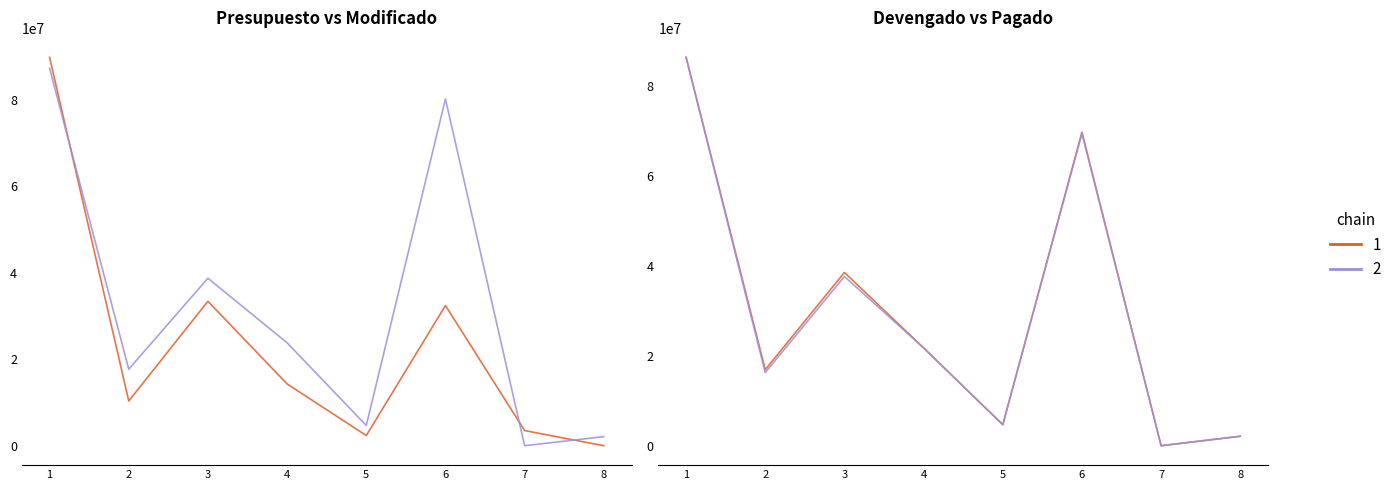

The Modificado series shows 60454016.1 at 3. True or false?

False